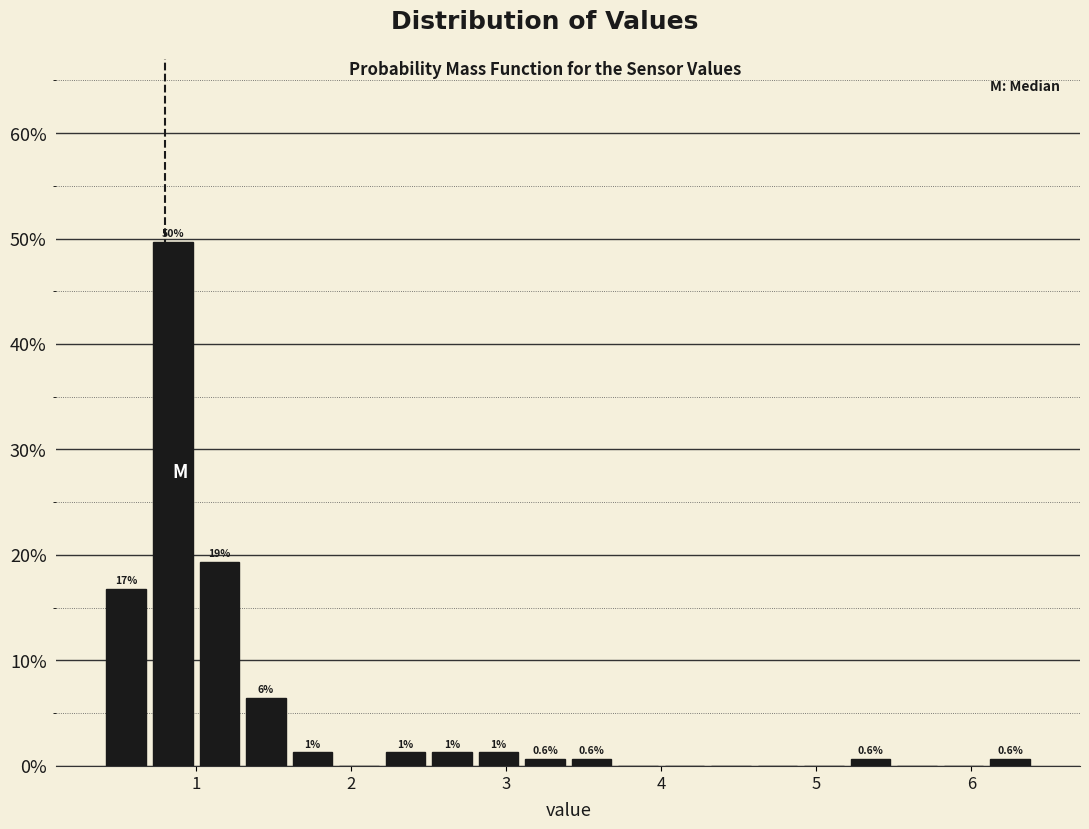

Around what value on the x-axis is the tallest bar? Give the approximate position of its centre, as read against the axis.

0.9